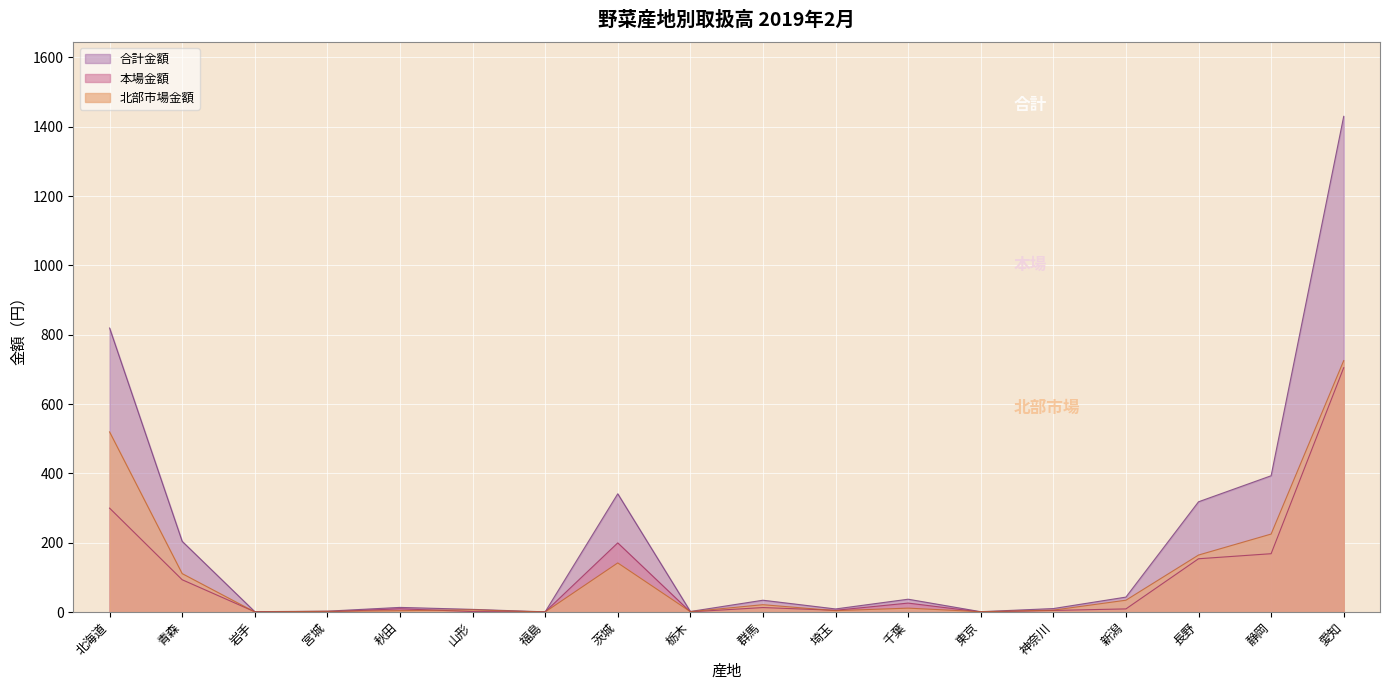

In 本場金額, how many points are lower than both neighbors (excluding endpoints)?

5